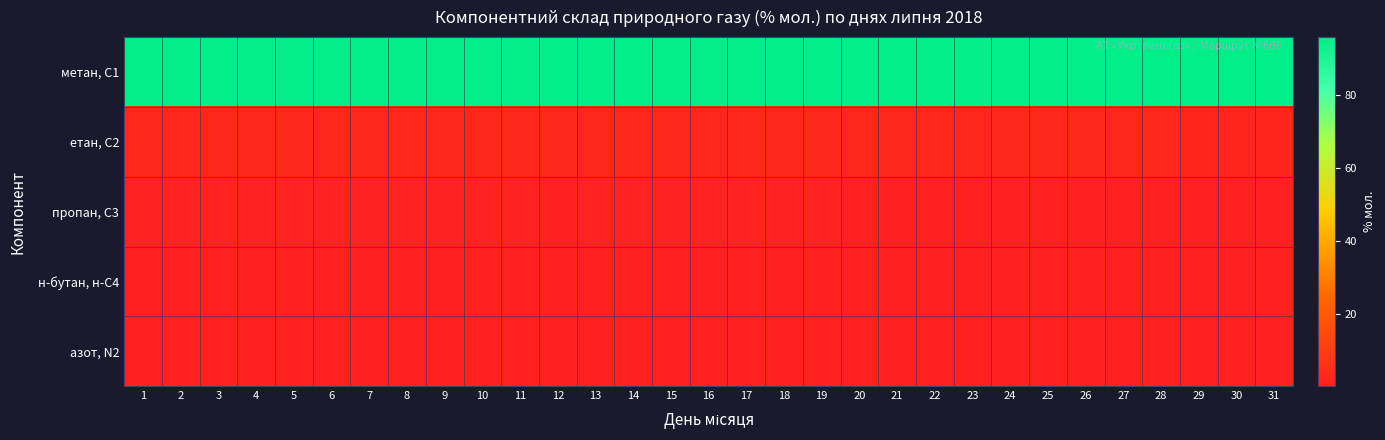

Which has a higher value, 3 or 6?

6